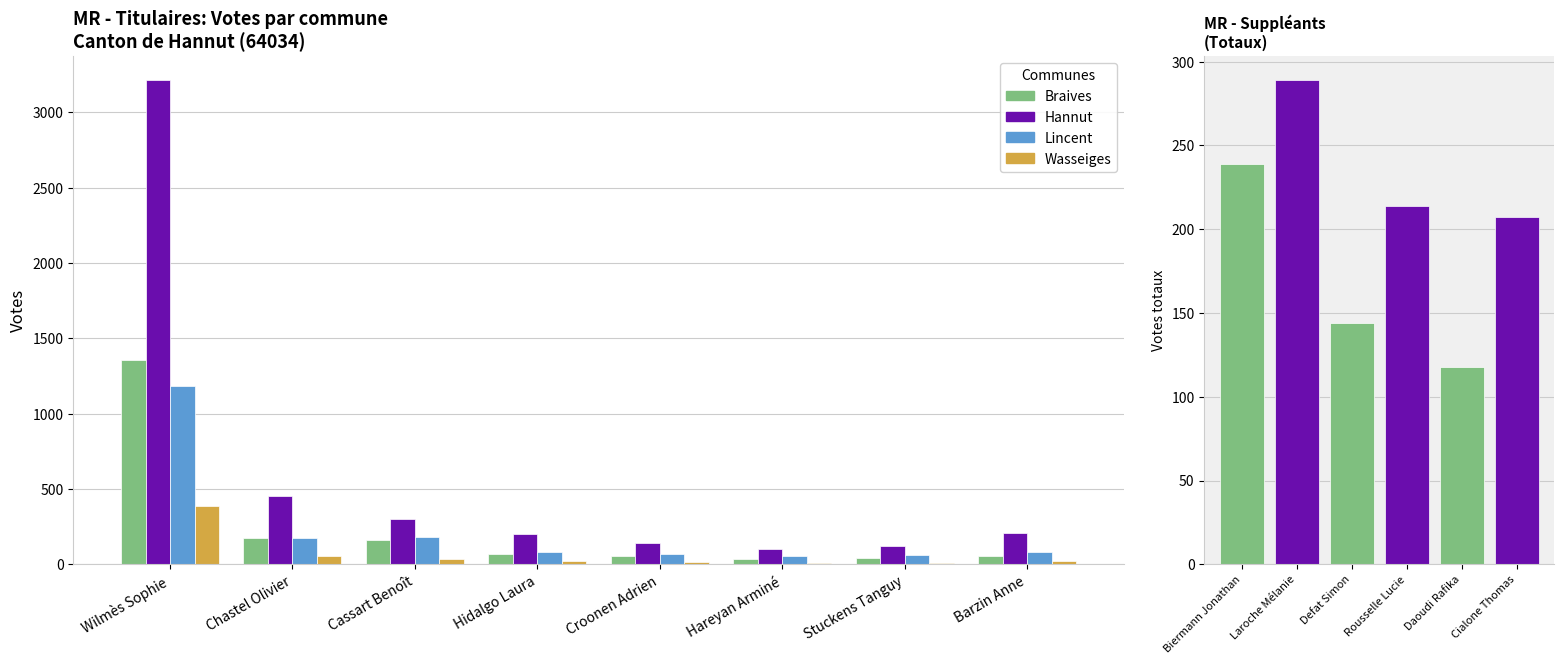

What is the value of the Braives bar at the 6th from the left?

32